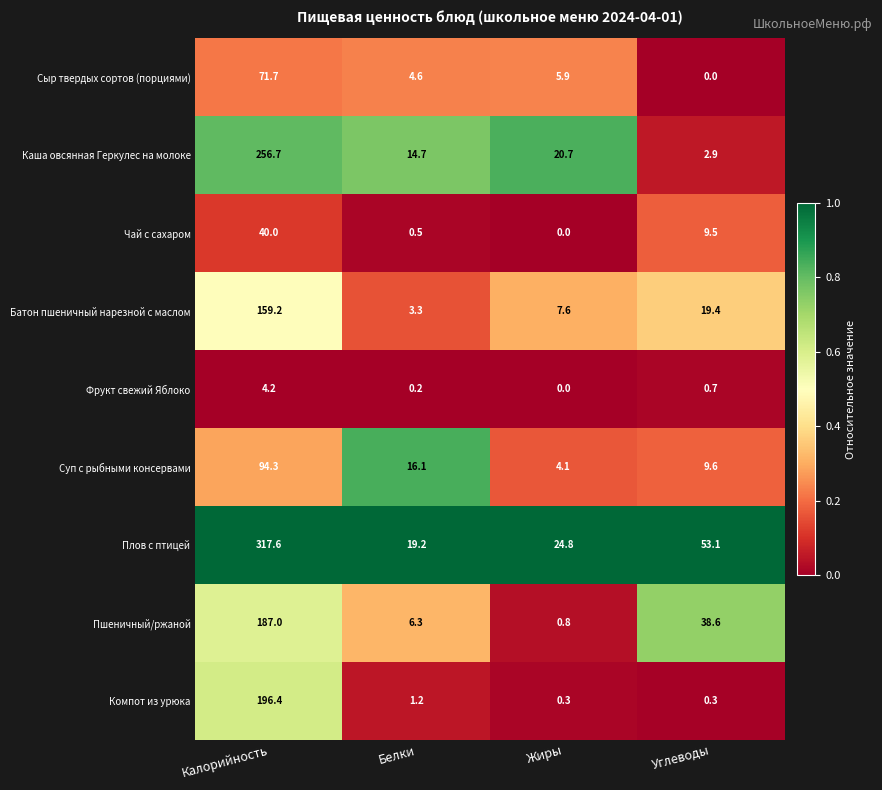

What is the difference between the Батон пшеничный нарезной с маслом values at Жиры and Белки?

4.3